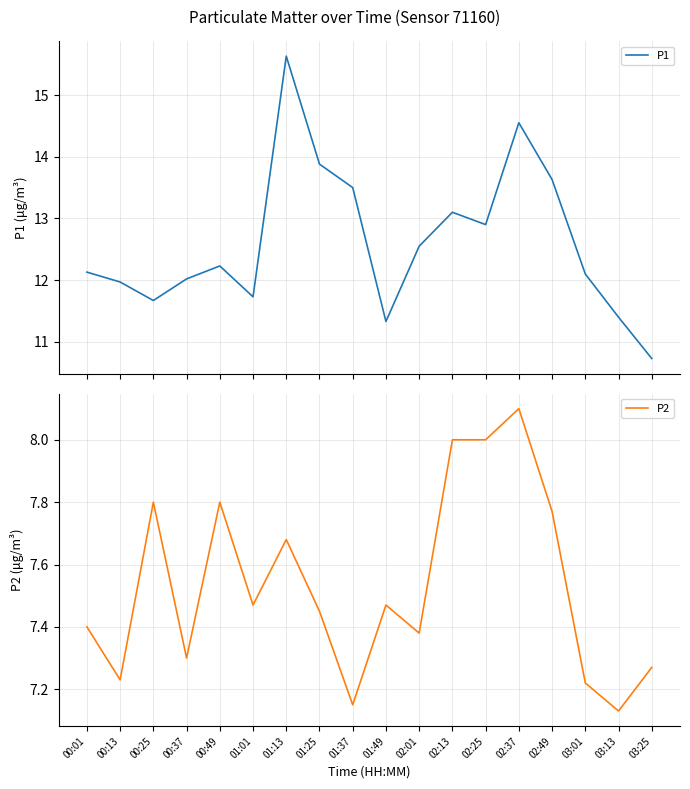

Count the number of categories in the chart.

18